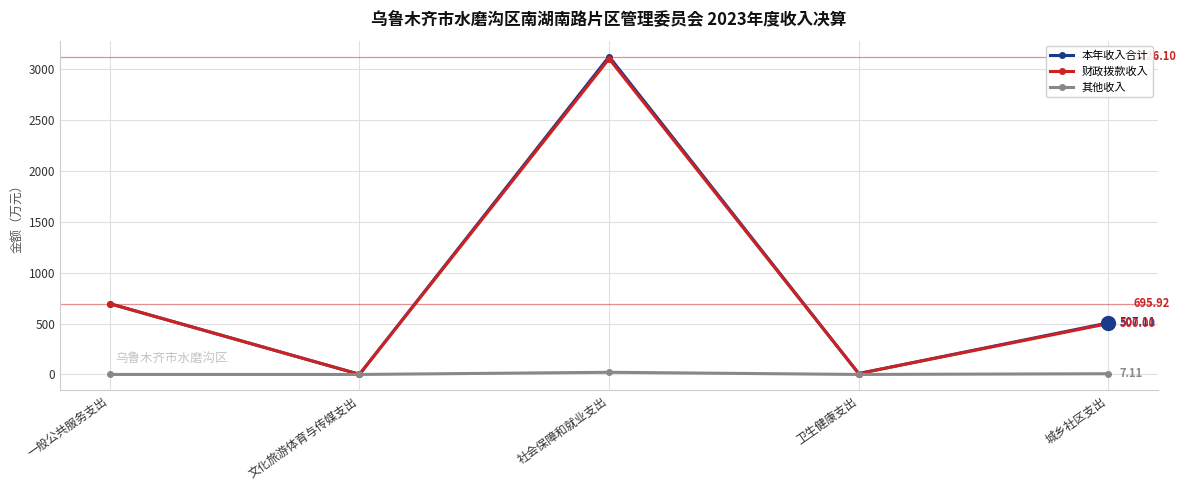

How many interior local peaks does the 财政拨款收入 series have?

1